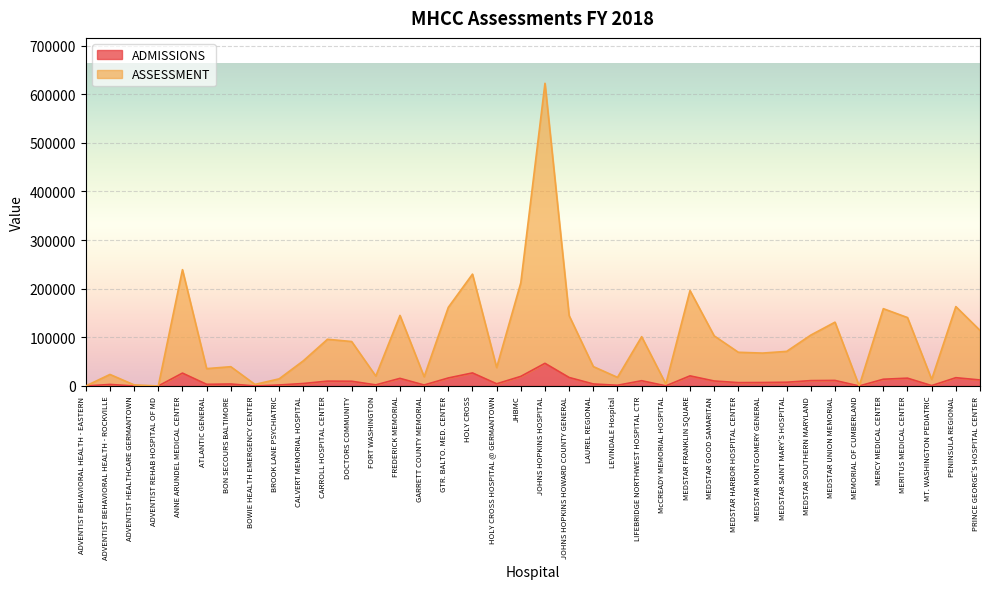

At which label does ASSESSMENT first exceed 71166?

ANNE ARUNDEL MEDICAL CENTER